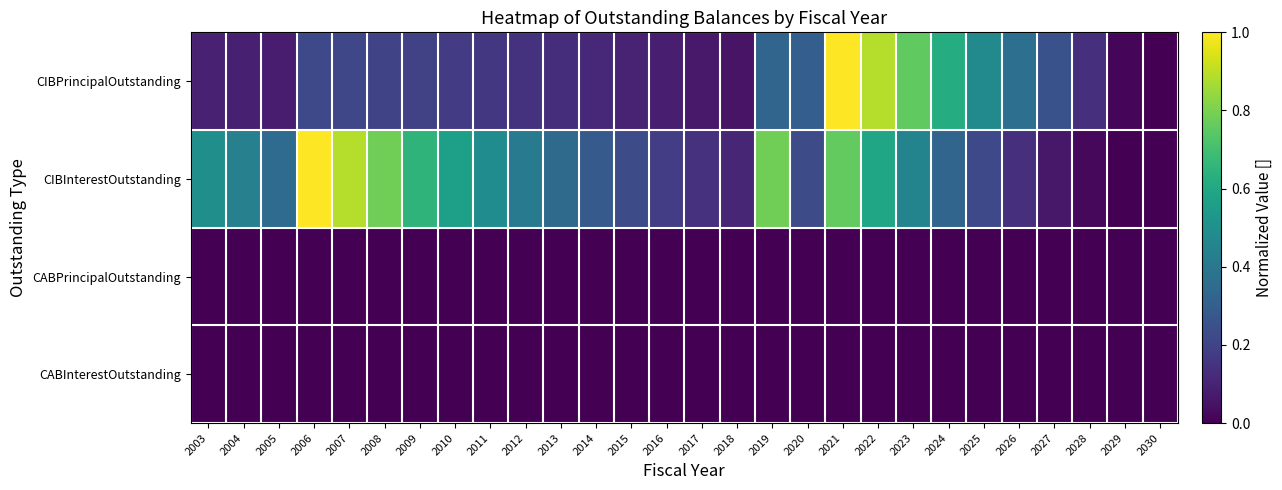

What is the total value across all series at 2009?

0.8